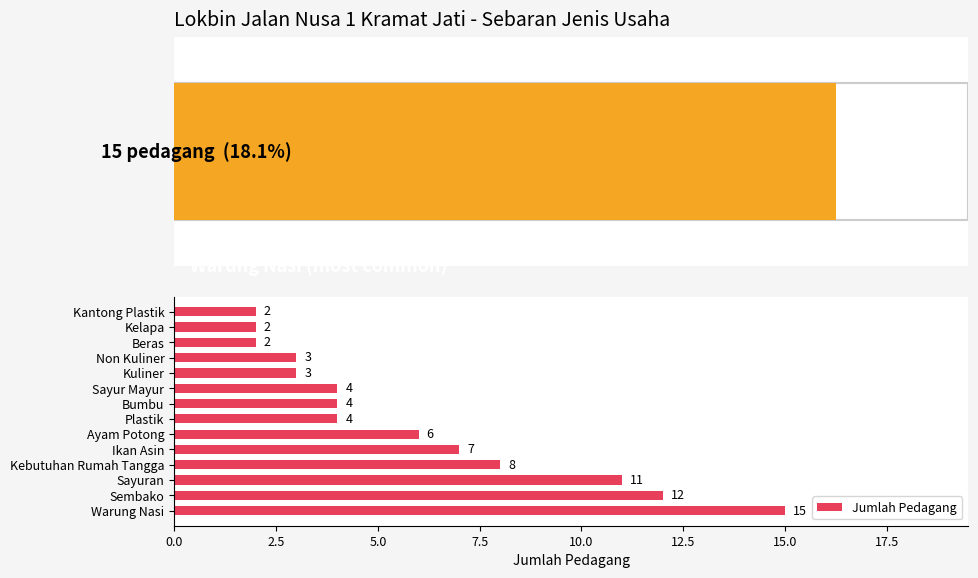

The Jumlah Pedagang series shows 7 at Ikan Asin. True or false?

True